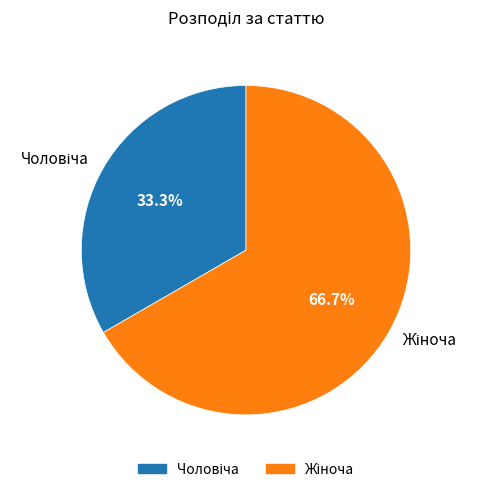

How many segments does this pie chart have?

2